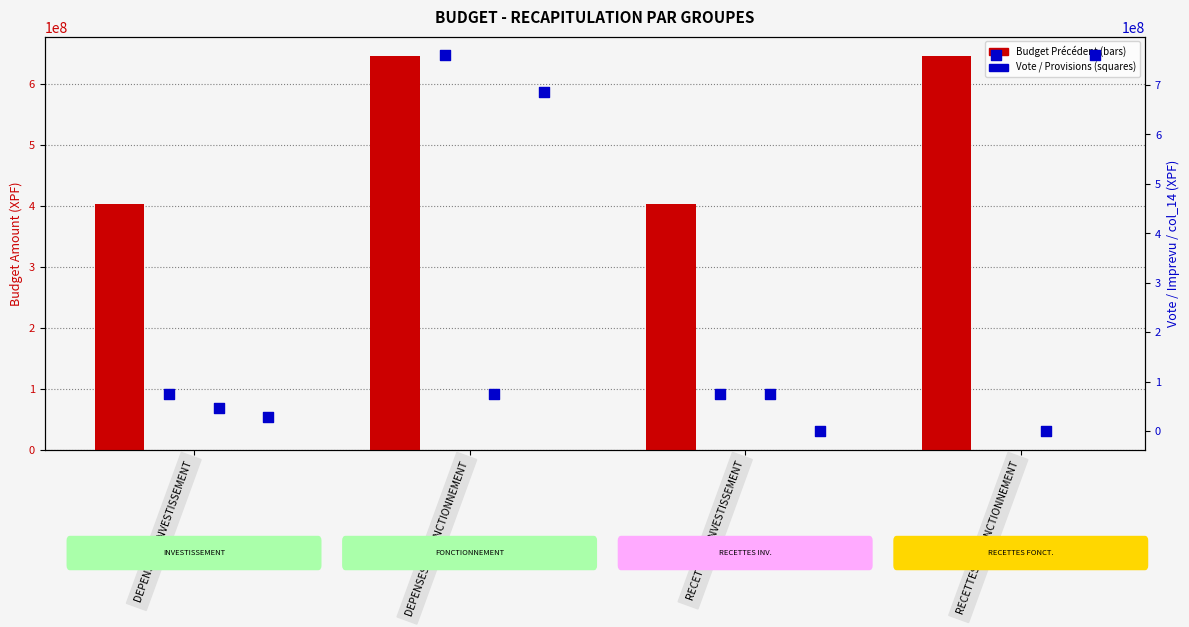

At how many categories does at least one series exceed 650292465?

2